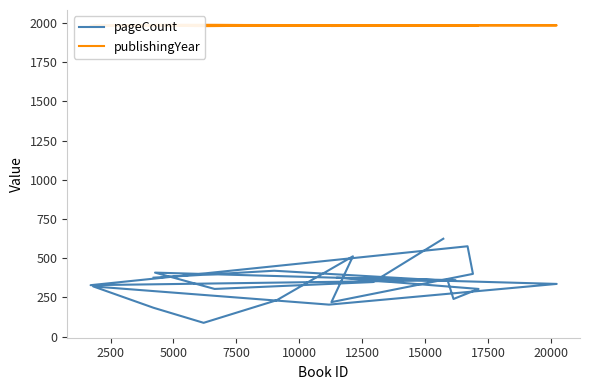

At which label does publishingYear reach its minimum?

20000